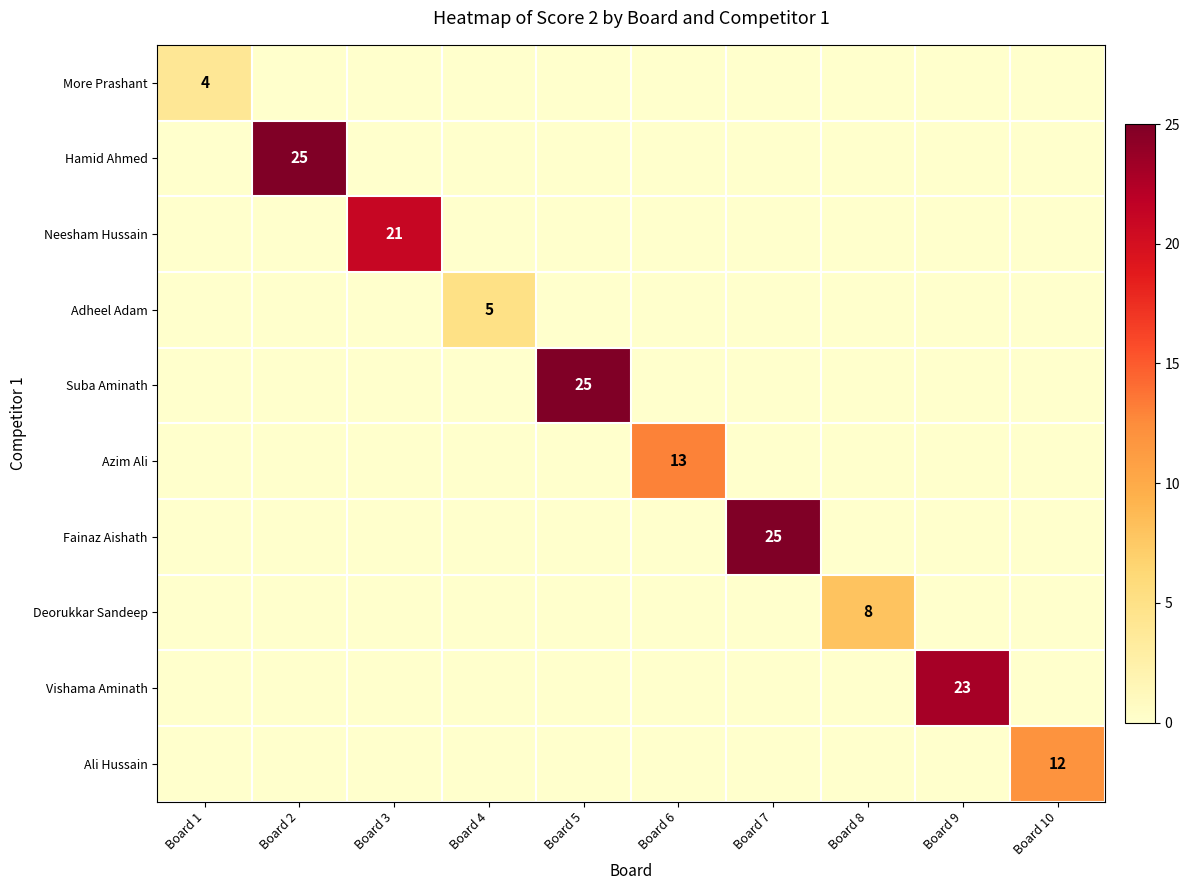

True or false: Fainaz Aishath has a value of 40 at Board 7.

False